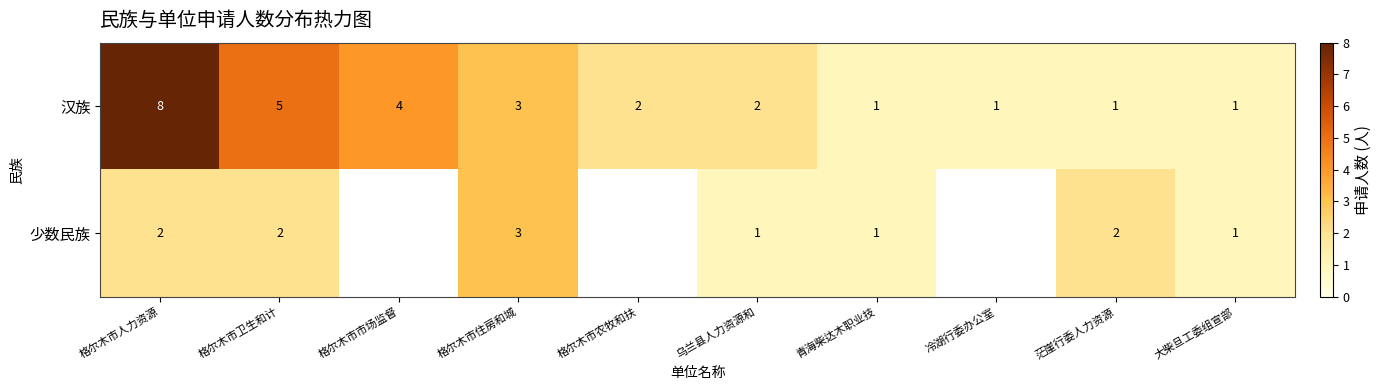

Rank the series at 格尔木市卫生和计 from lowest to highest value.

少数民族, 汉族